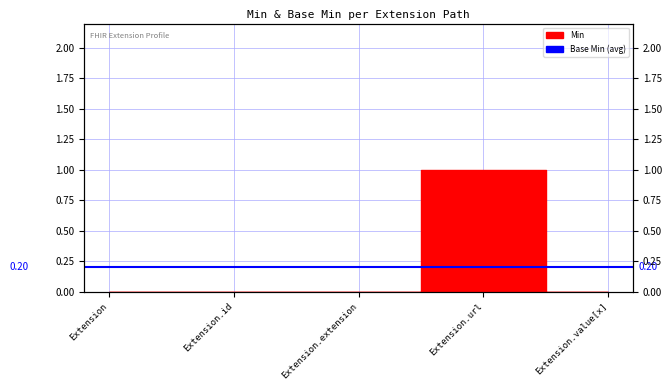

Reading left to right, transcribe all the data shown in this chart.

Extension=0	Extension.id=0	Extension.extension=0	Extension.url=1	Extension.value[x]=0